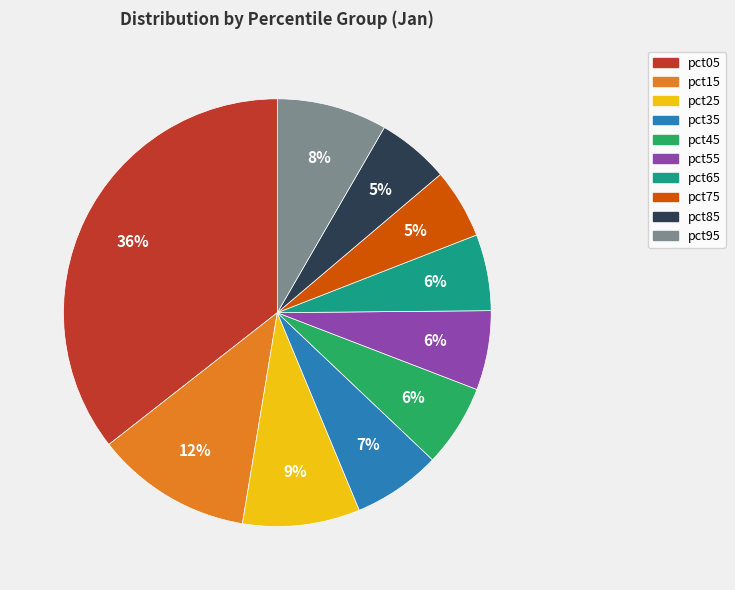

Does any single category account for the majority?

No